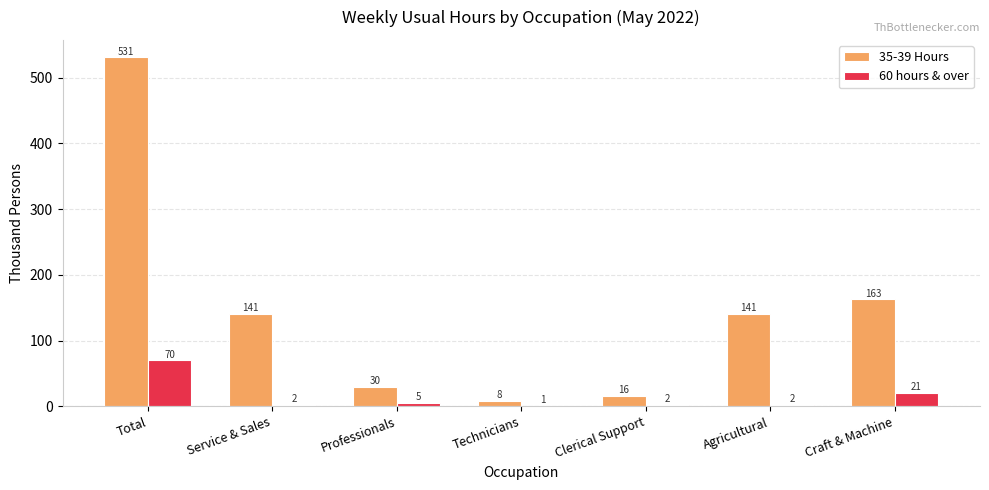

Which series changed the most between Service & Sales and Professionals?

35-39 Hours